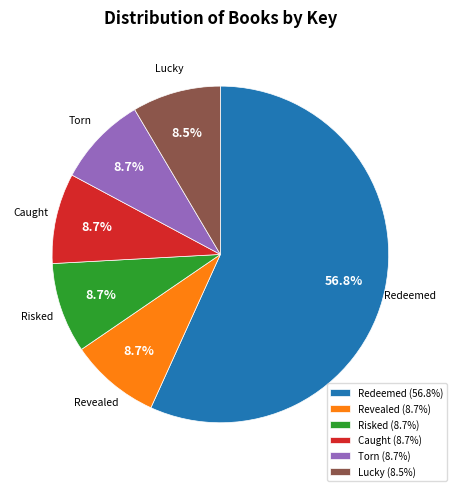

To the nearest percent, what is the average slice percentage?

17%